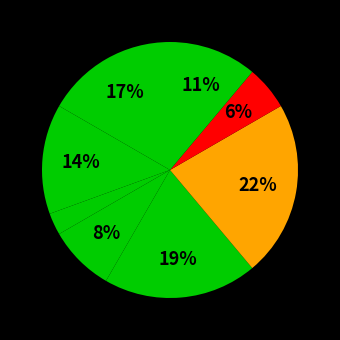

How many segments does this pie chart have?

8